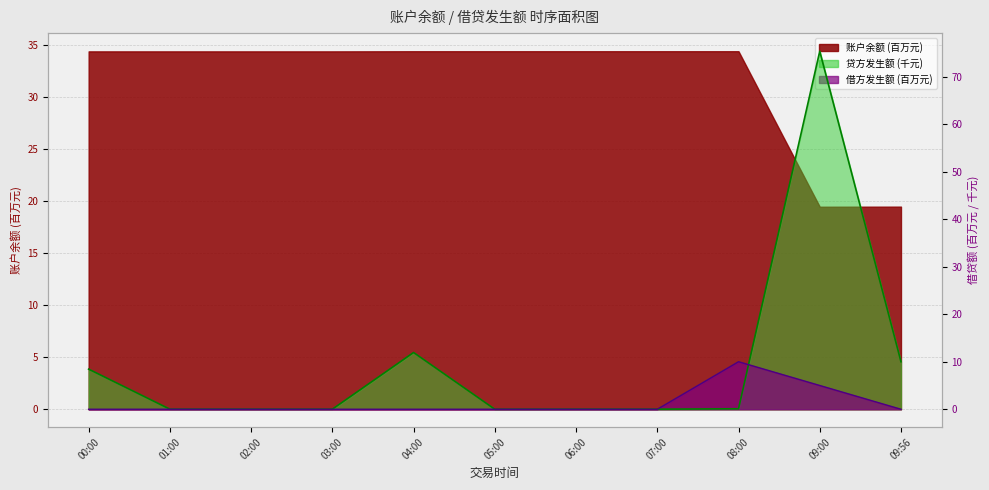

The value of 贷方发生额 at 00:00 is 8.4. True or false?

True